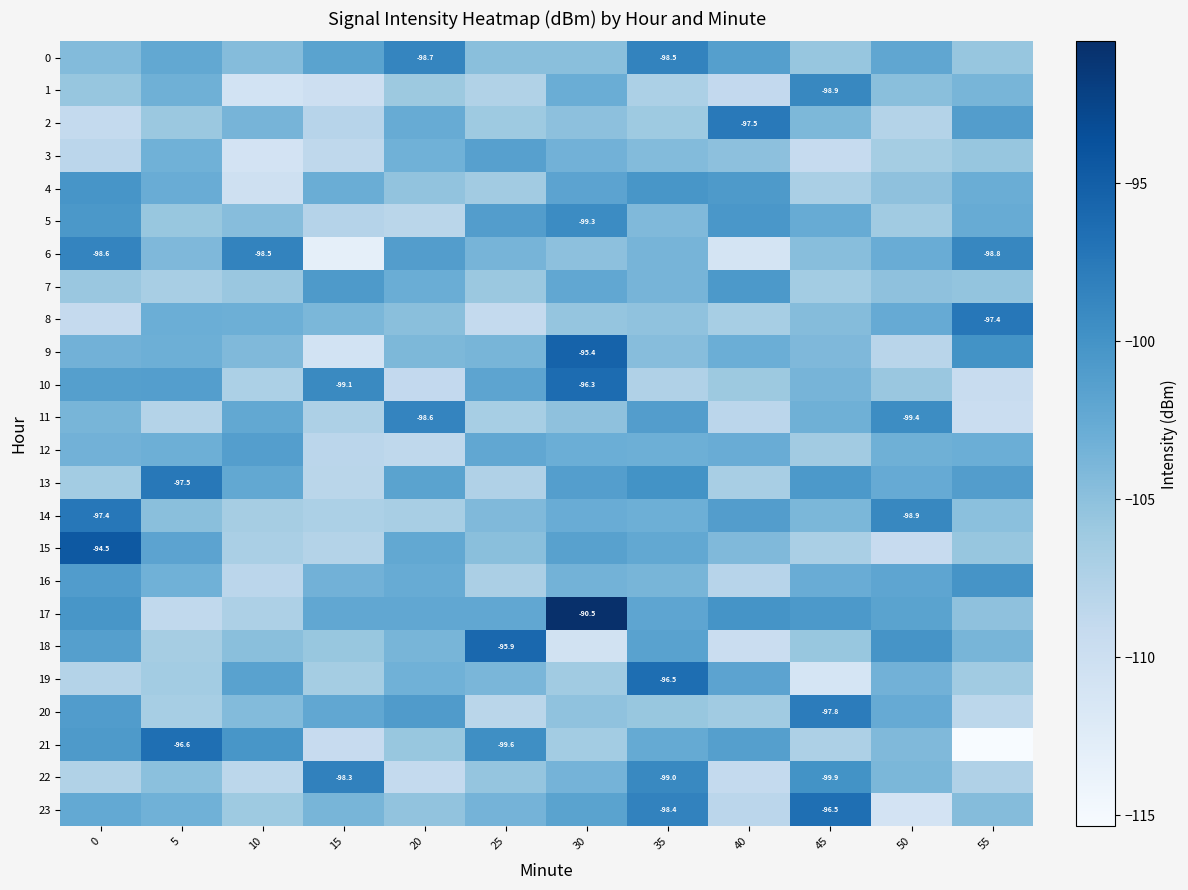

Which category has the highest value in the 16 series?

55